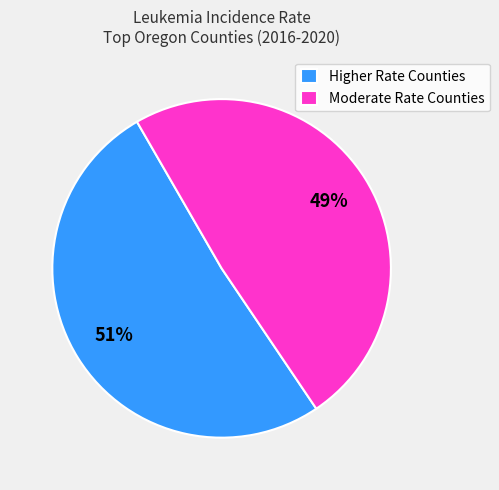

Which category has the smallest portion of the pie?

Moderate Rate Counties